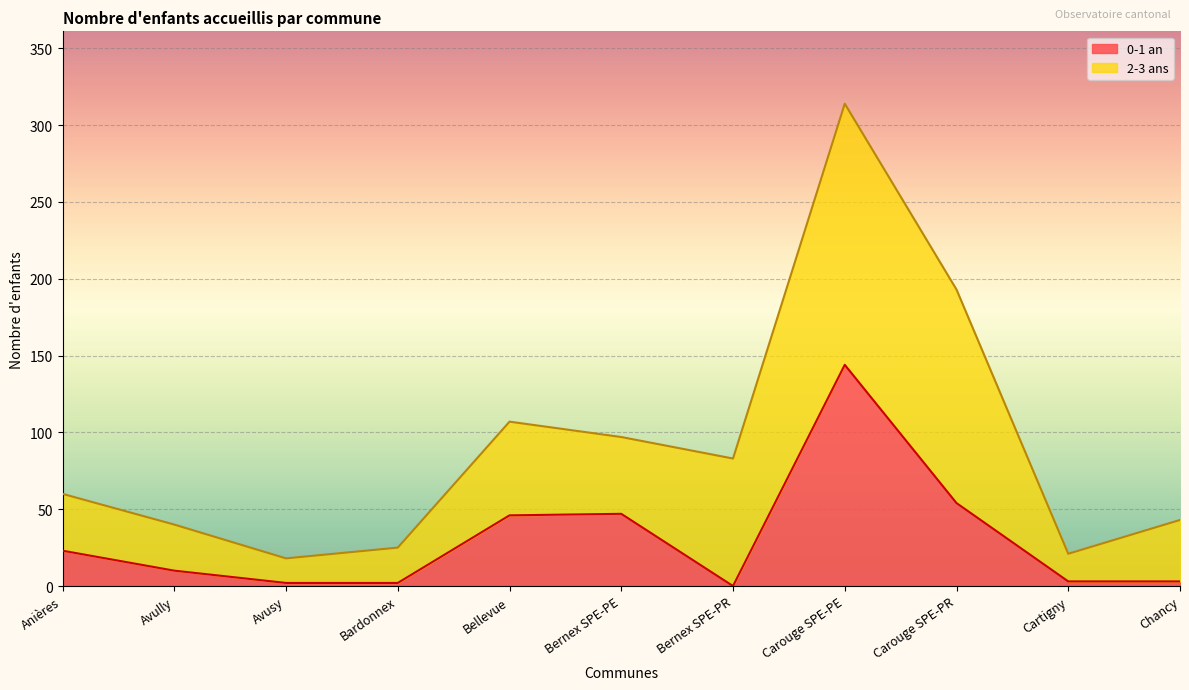

What is the average value?

30